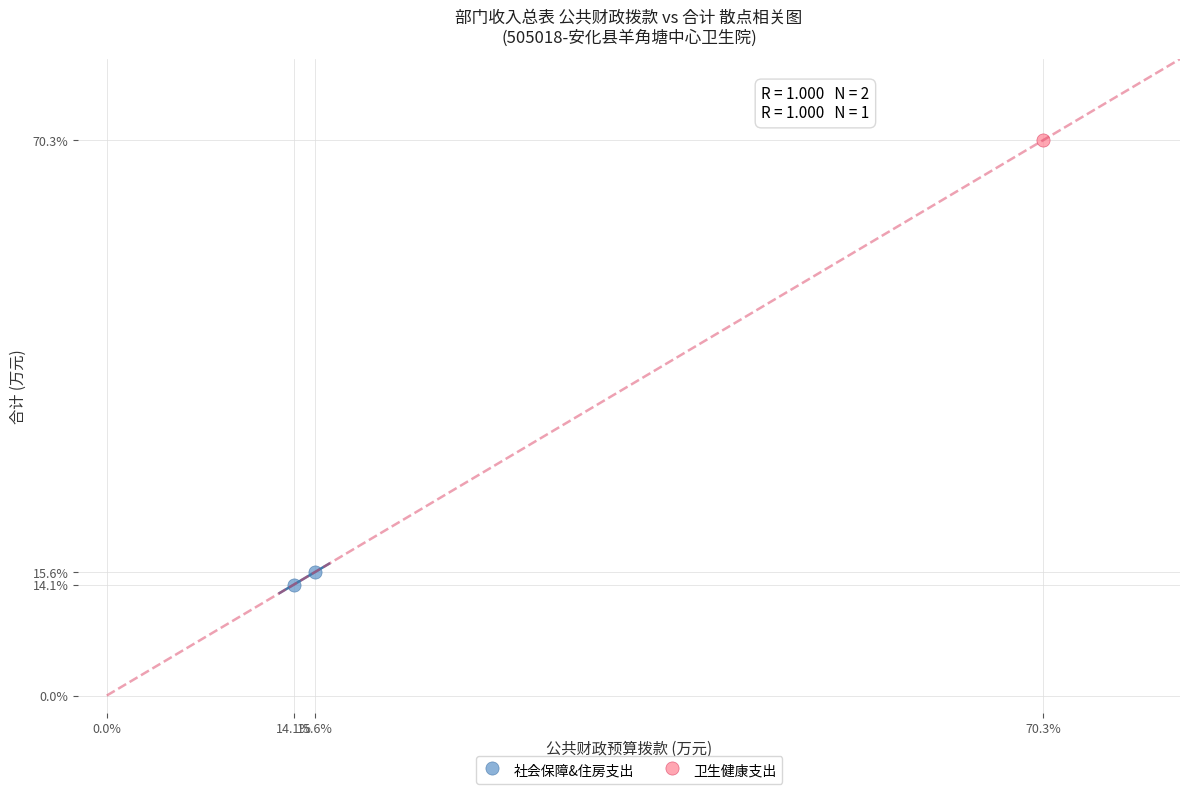

What are all the series names shown in the legend?

社会保障&住房支出, 卫生健康支出